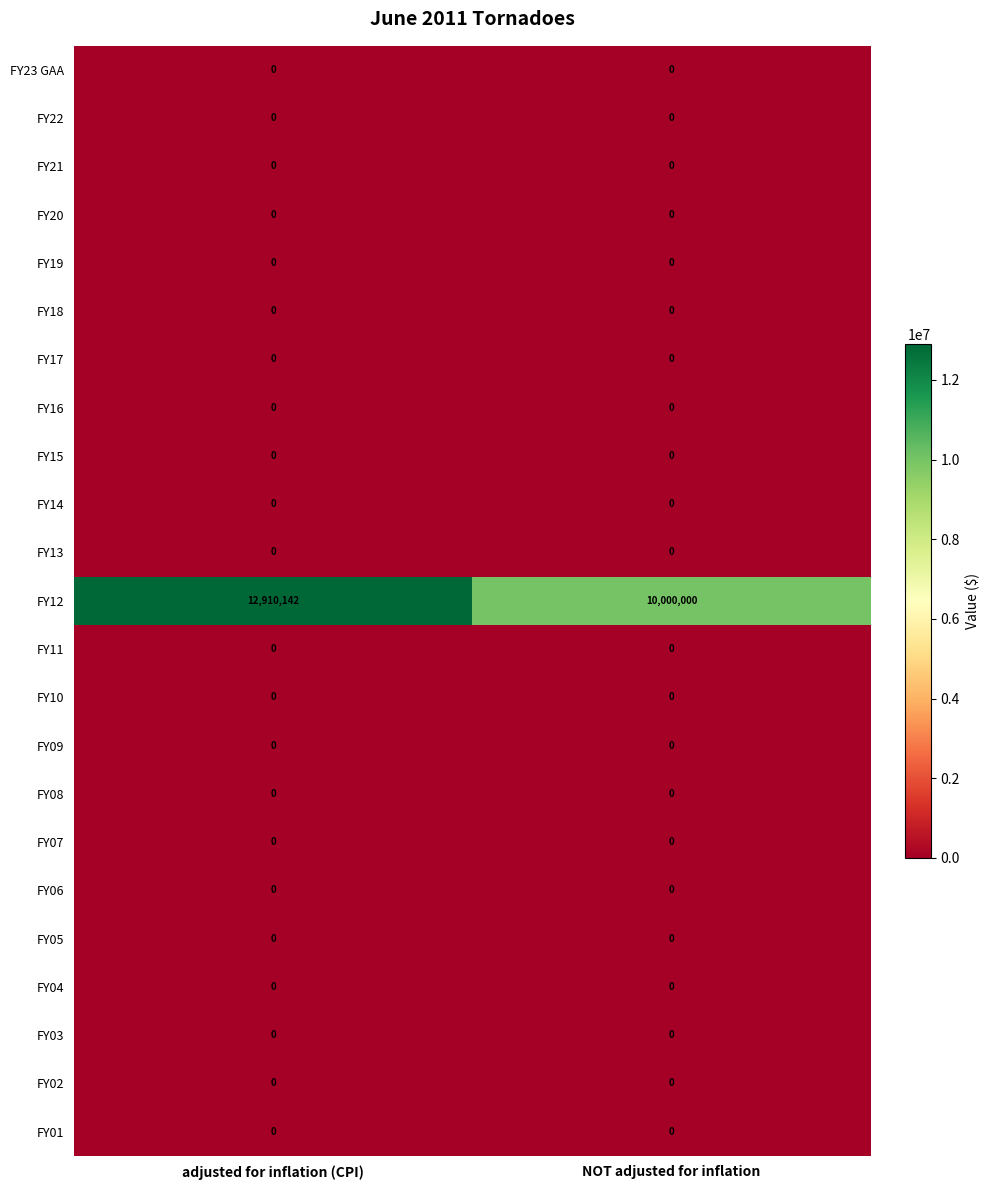

At which category does the chart reach its peak across all series?

adjusted for inflation (CPI)